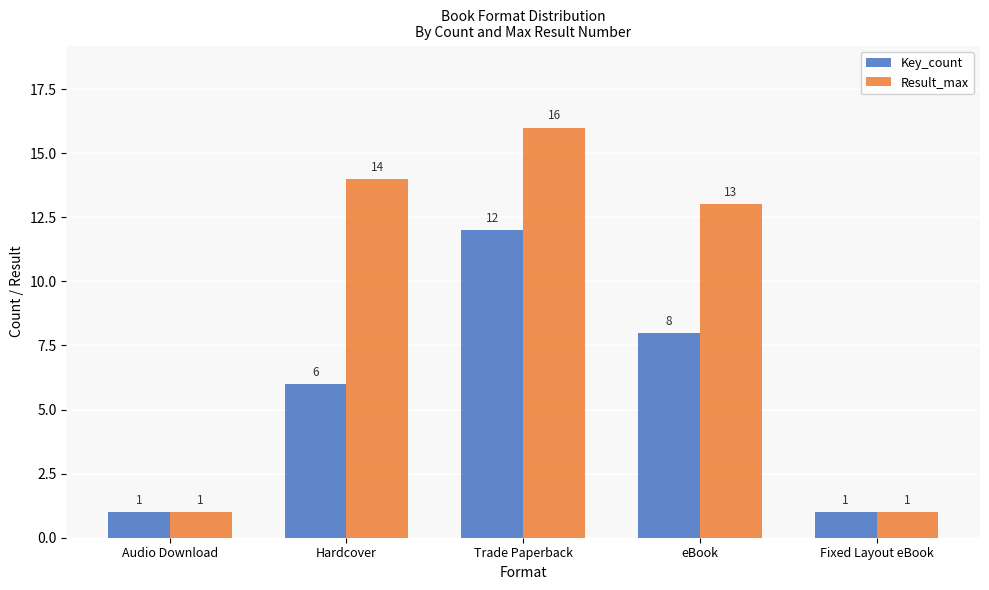

At how many categories does at least one series exceed 4?

3